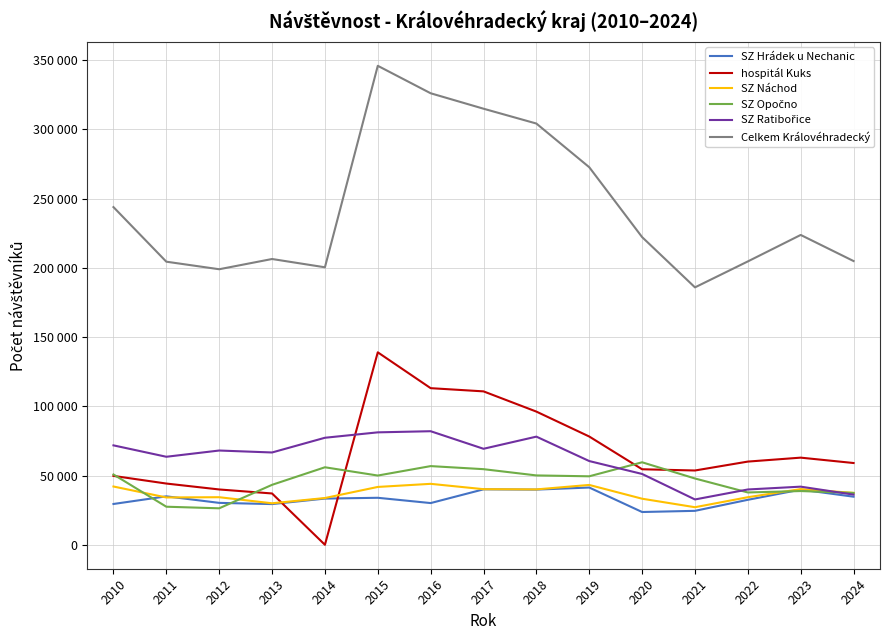

True or false: SZ Náchod has a value of 40164 at 2017.

True